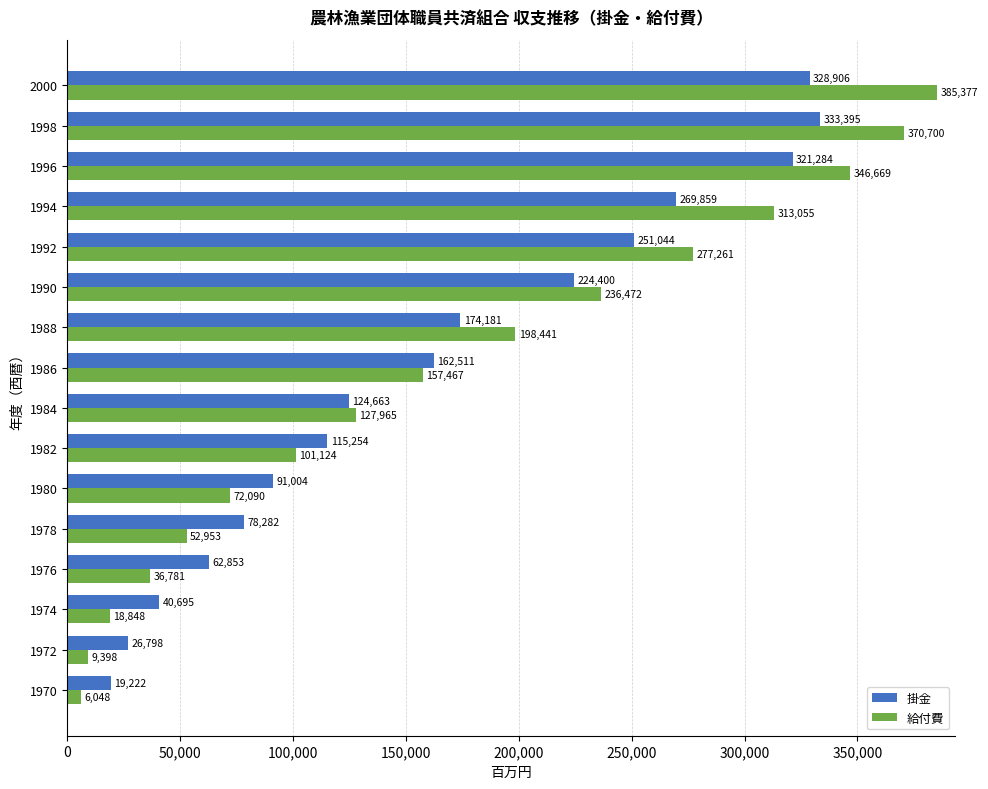

What is the total value across all series at 1982?

216378